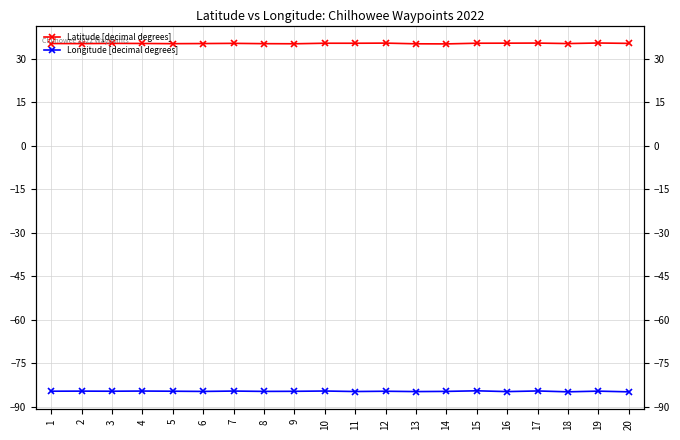

True or false: Latitude [decimal degrees] and Longitude [decimal degrees] intersect in this chart.

False